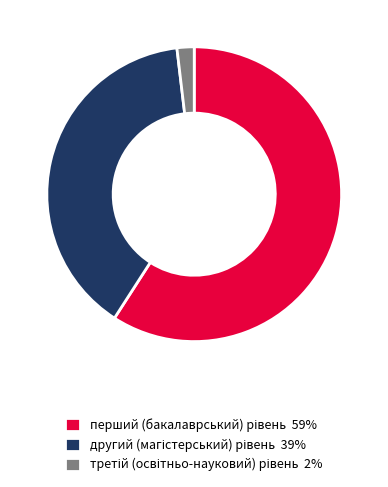

Count the number of slices in the pie.

3